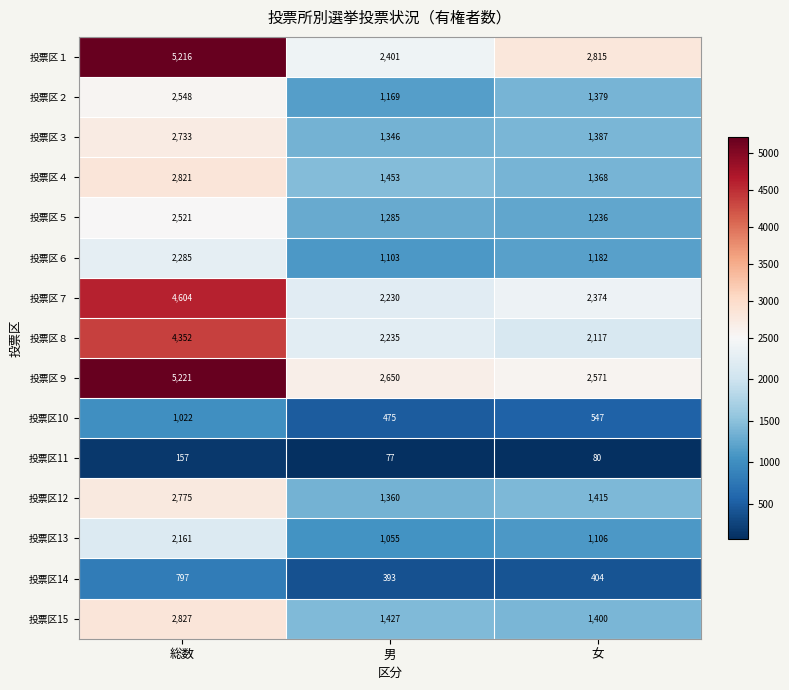

The value of 投票区２ at 女 is 1379. True or false?

True